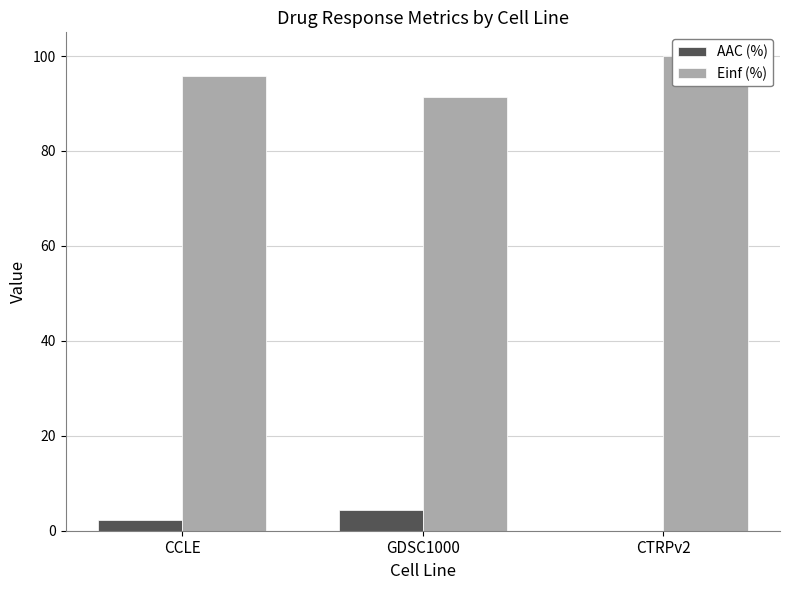

Rank the series by their average value, from highest to lowest.

Einf (%), AAC (%)